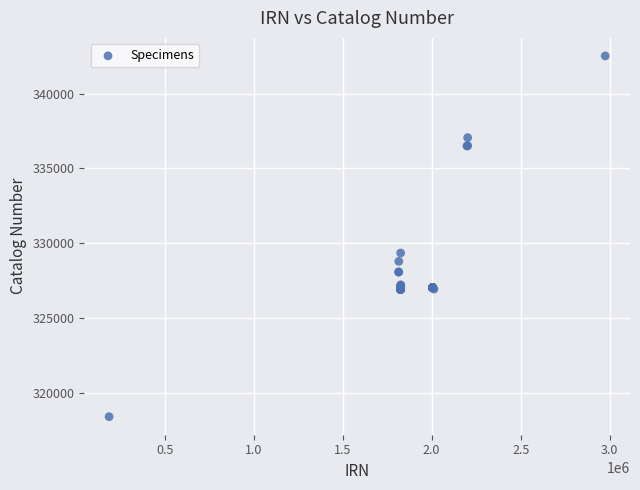

What Y value in the scatter plot is closest to 330465?

329351